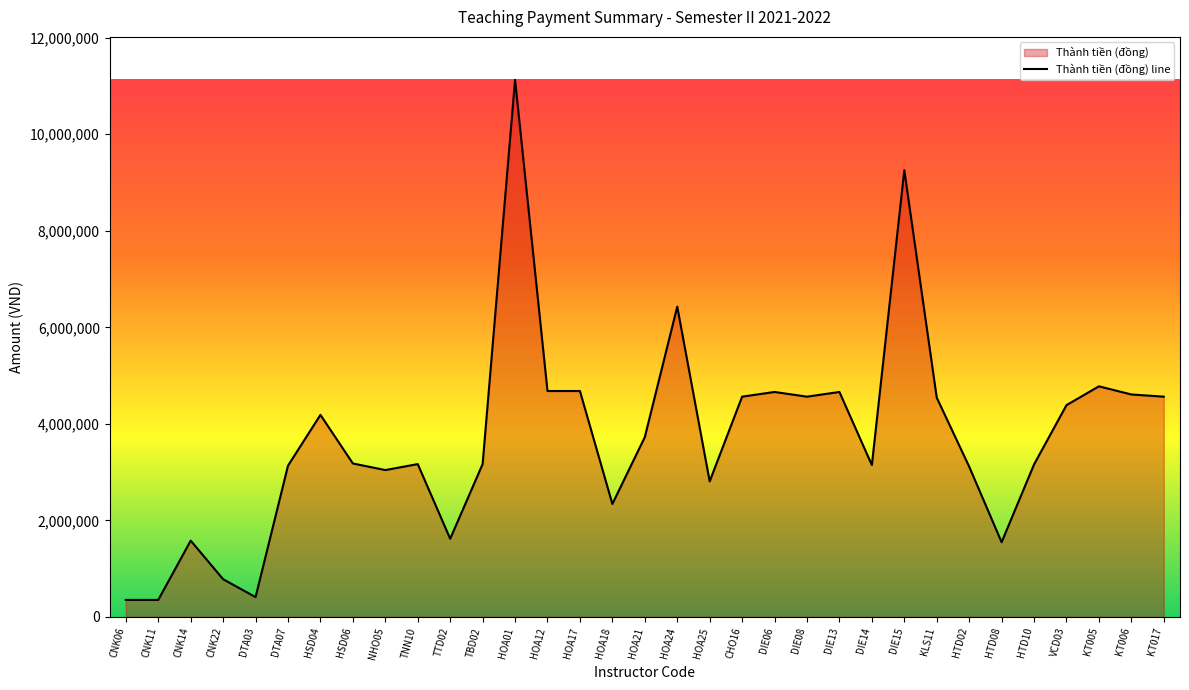

What is the greatest value displayed?

11128000